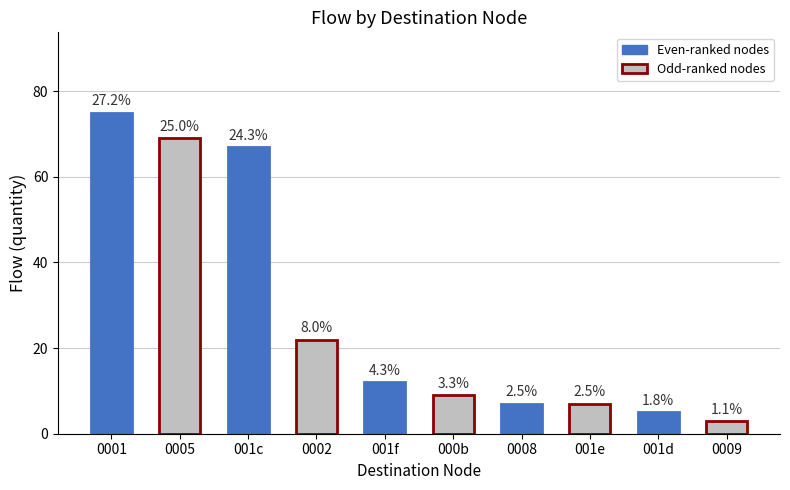

Which label corresponds to the largest value in the chart?

0001